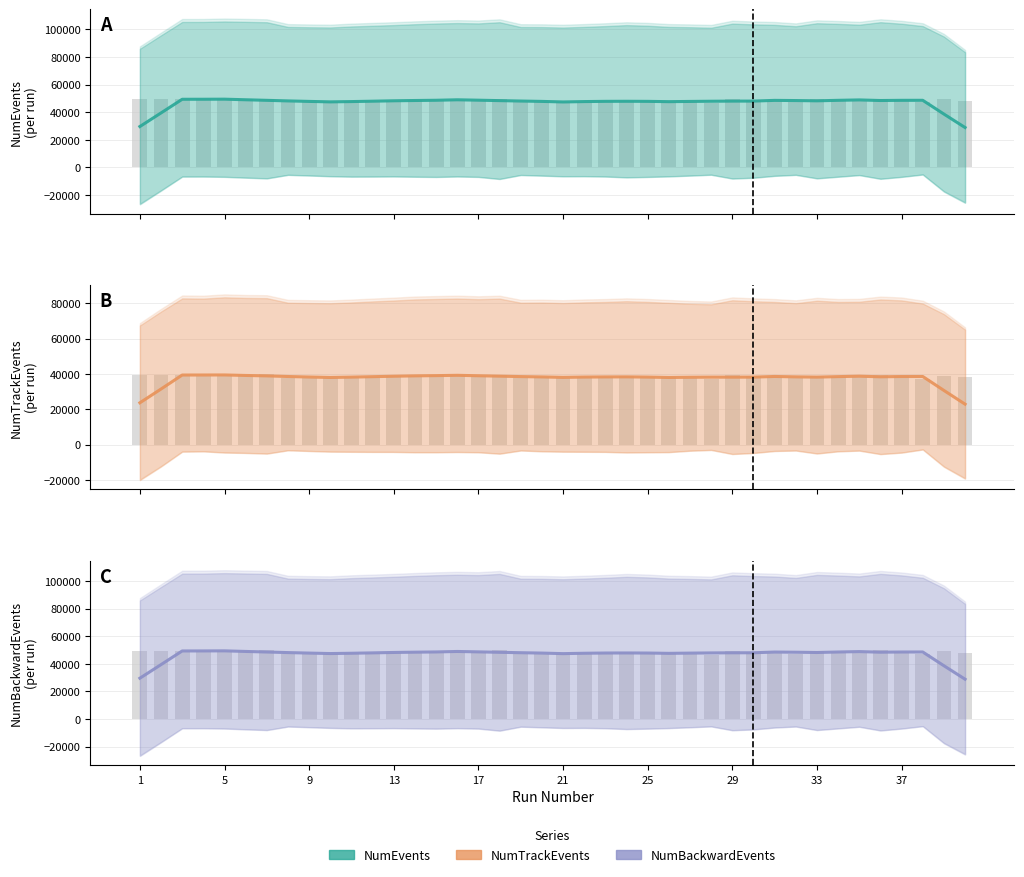

What is the sum of all NumTrackEvents values?

1497064.4